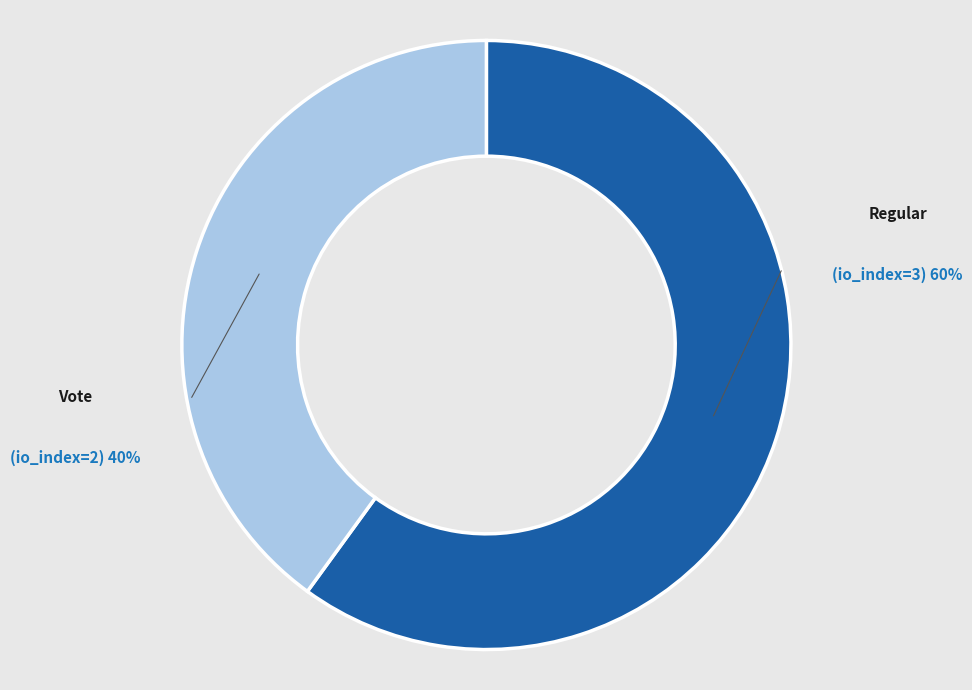

Does any single category account for the majority?

Yes